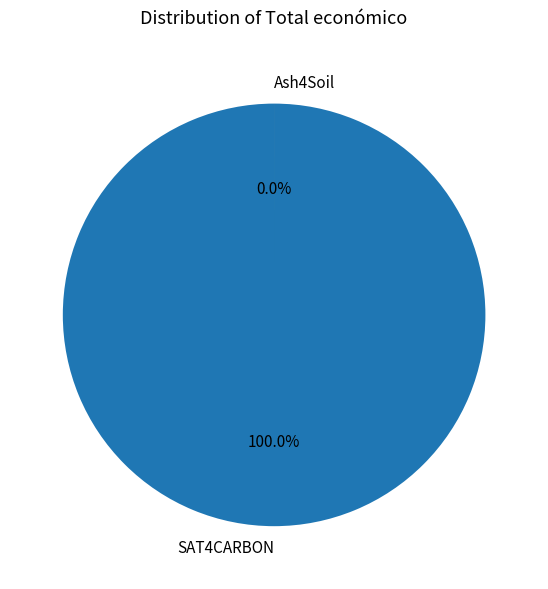

To the nearest percent, what is the difference between the Ash4Soil and SAT4CARBON slice percentages?

100%